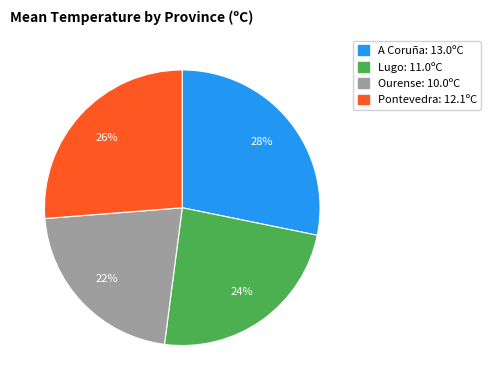

How many slices are in this pie chart?

4